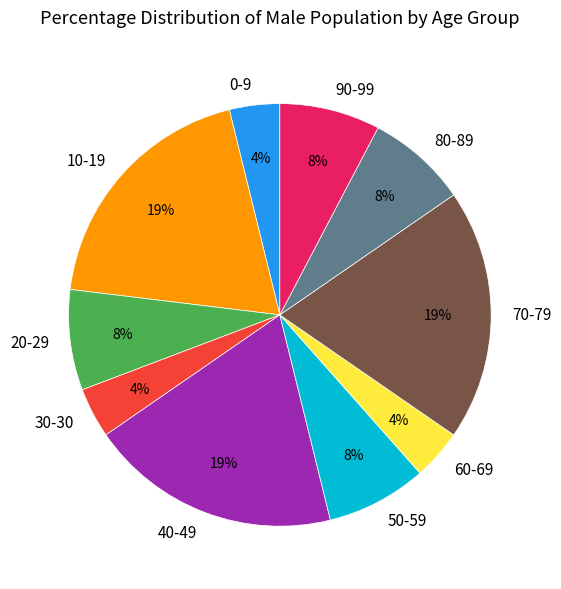

To the nearest percent, what is the average slice percentage?

10%